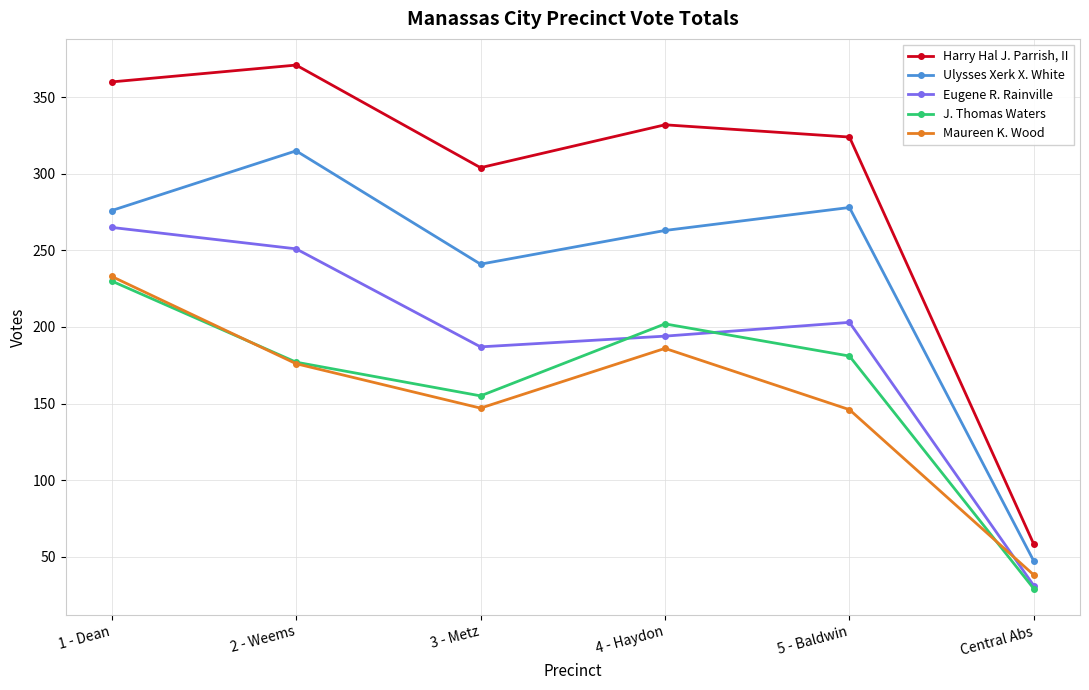

Which label corresponds to the smallest value in the chart?

Central Abs